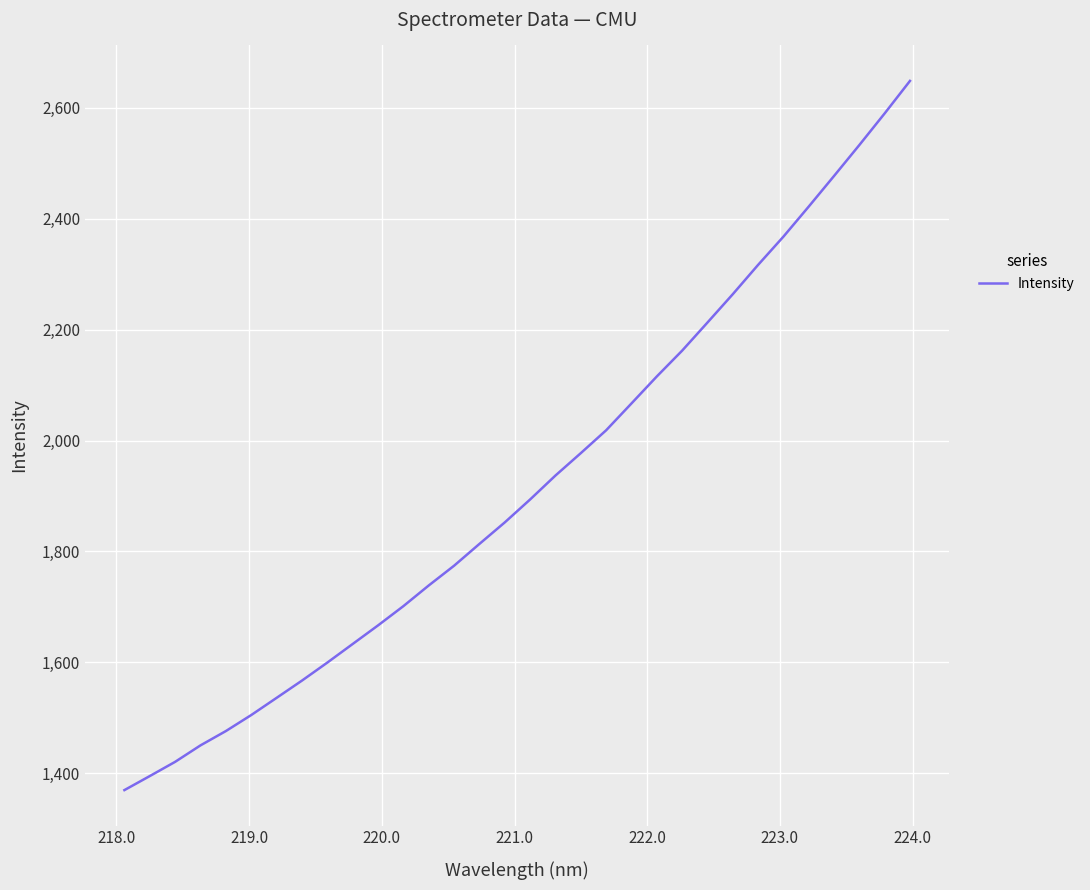

What is the maximum value shown in the chart?

2648.8